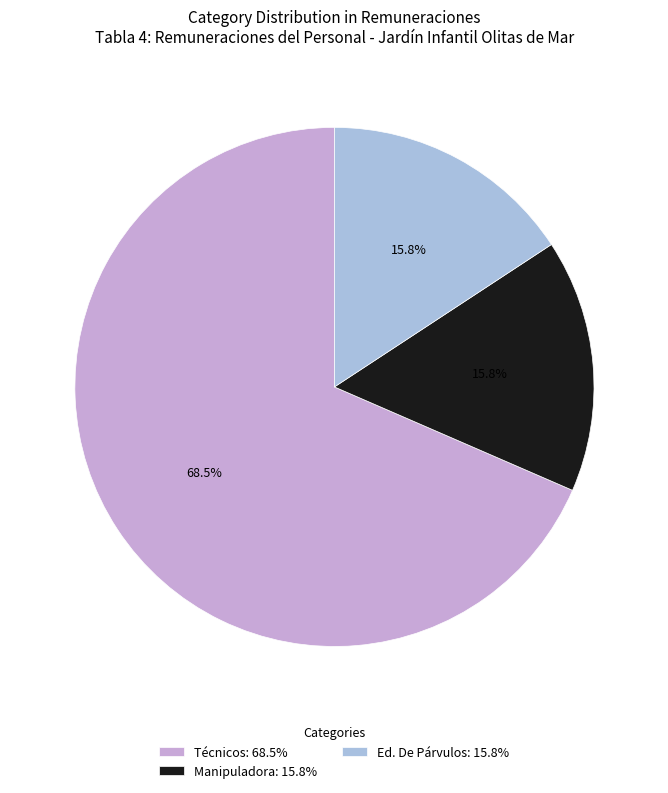

To the nearest percent, what is the average slice percentage?

33%